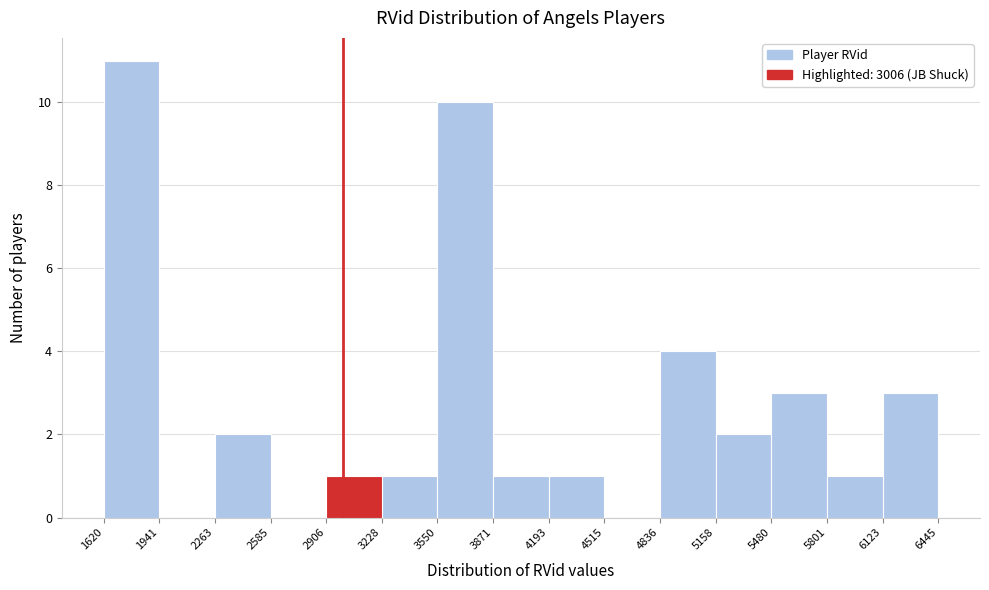

What is the height of the bar covering 3871 to 4193 on the x-axis? The values are not printed on the chart, so give them approximately, as read against the axis.

1